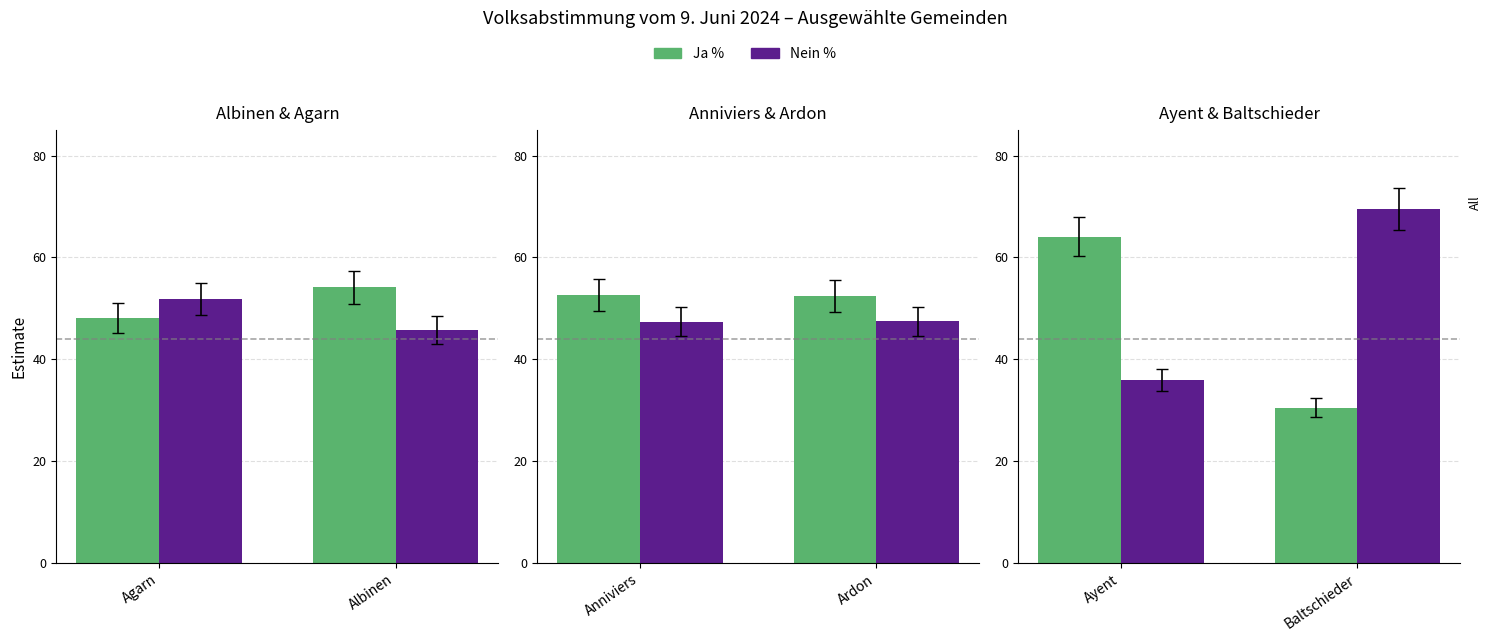

What is the lowest value of the Nein % series?

35.9